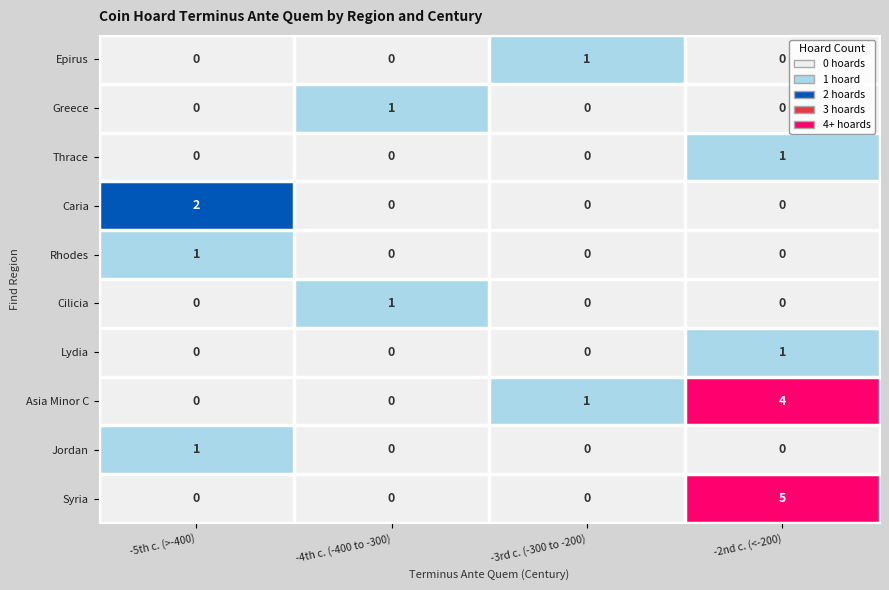

What is the sum of all Syria values?

5